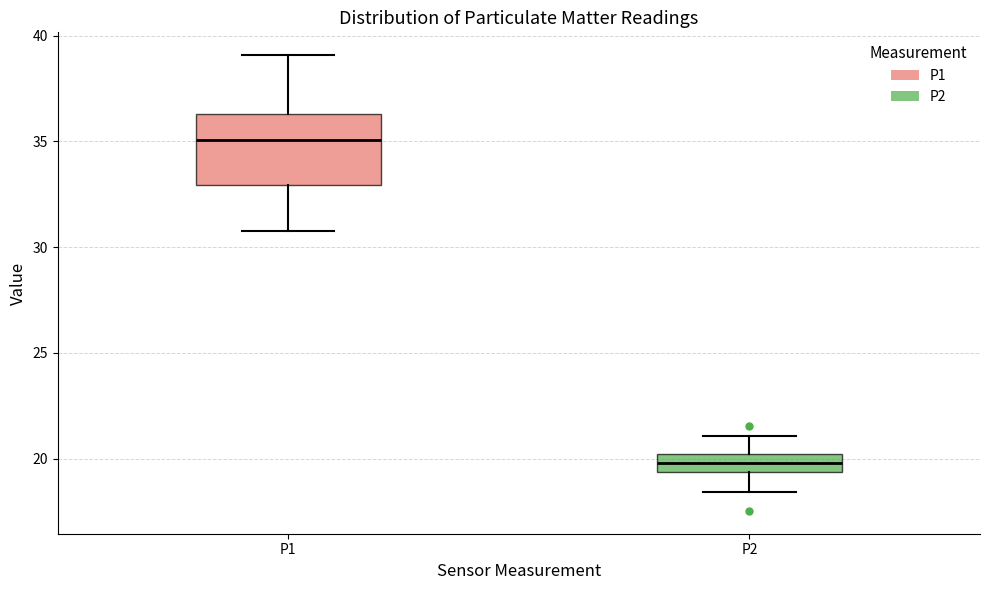

Which box is the tallest, from its lower edge to its upper edge?

P1